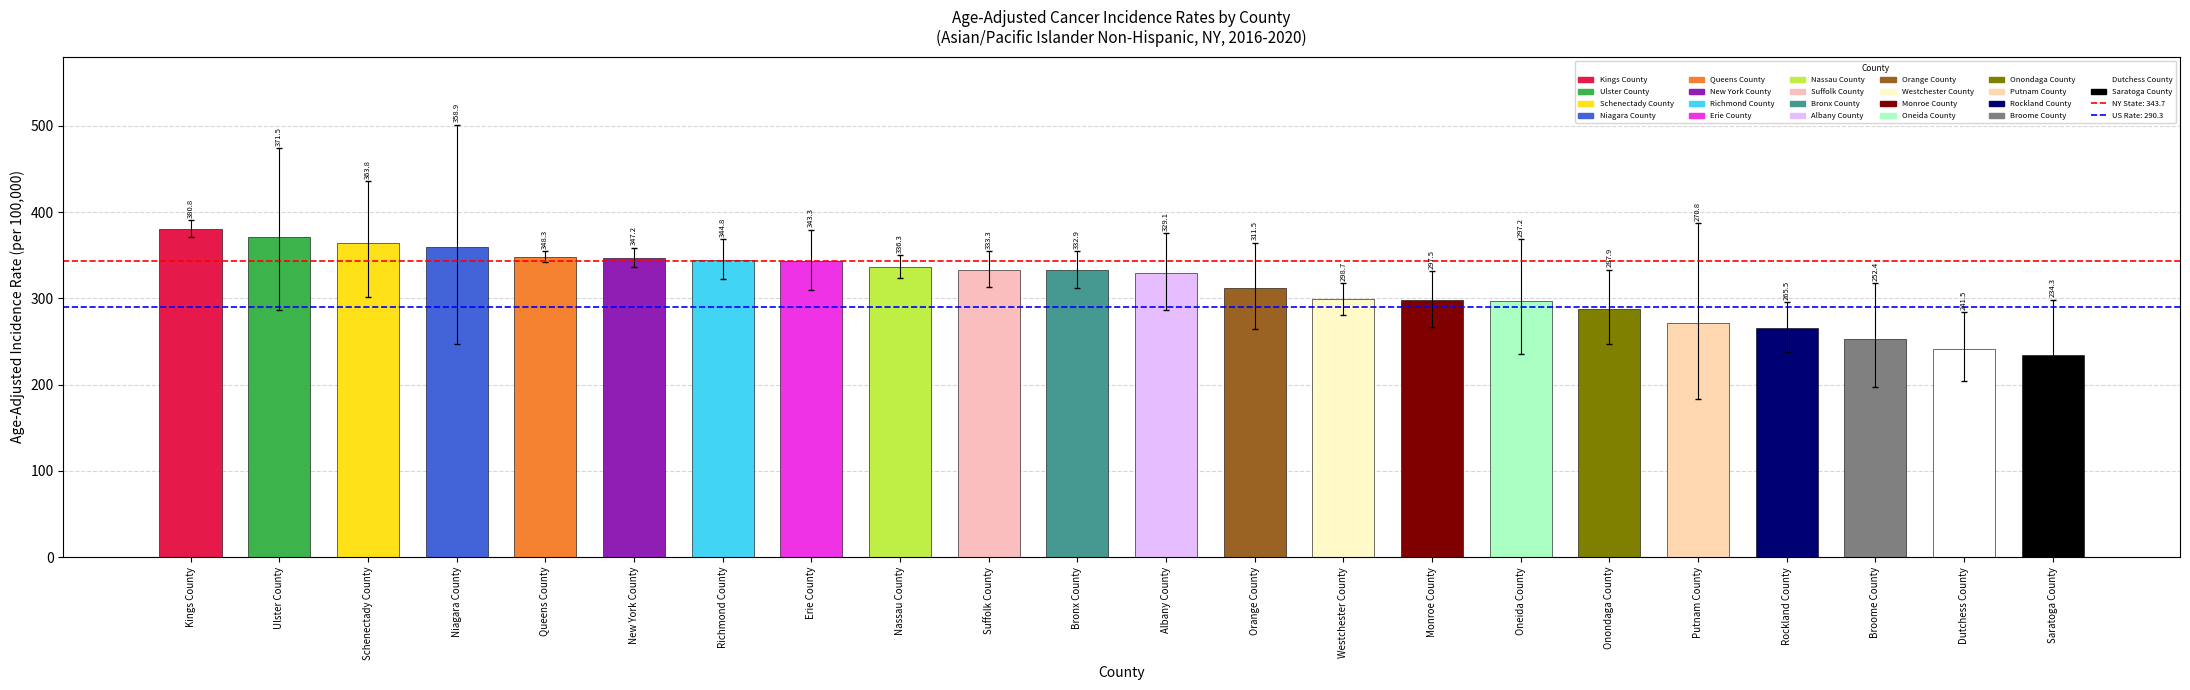

What is the label of the 8th bar from the left?

Erie County